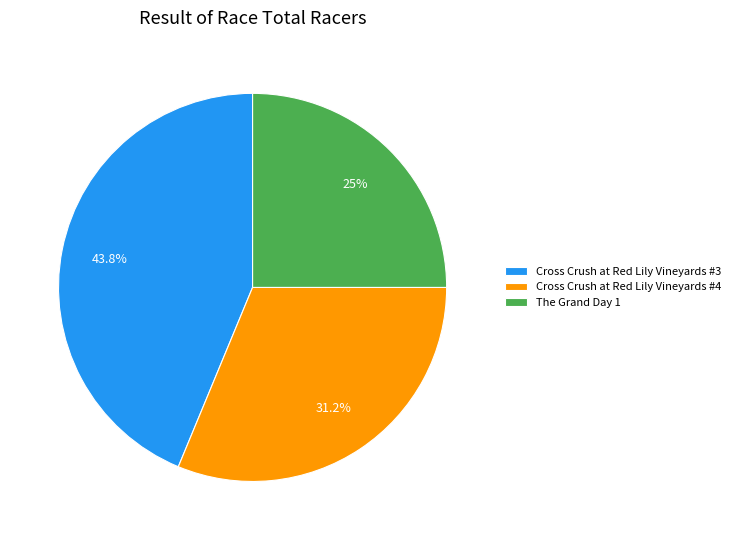

Between Cross Crush at Red Lily Vineyards #3 and The Grand Day 1, which is larger?

Cross Crush at Red Lily Vineyards #3